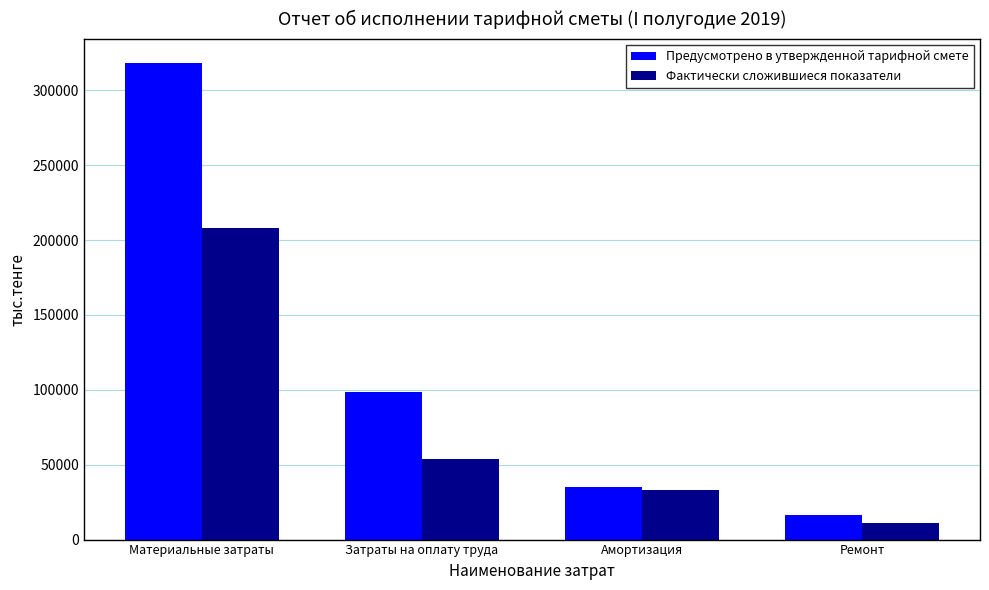

At which label does Предусмотрено в утвержденной тарифной смете reach its minimum?

Ремонт